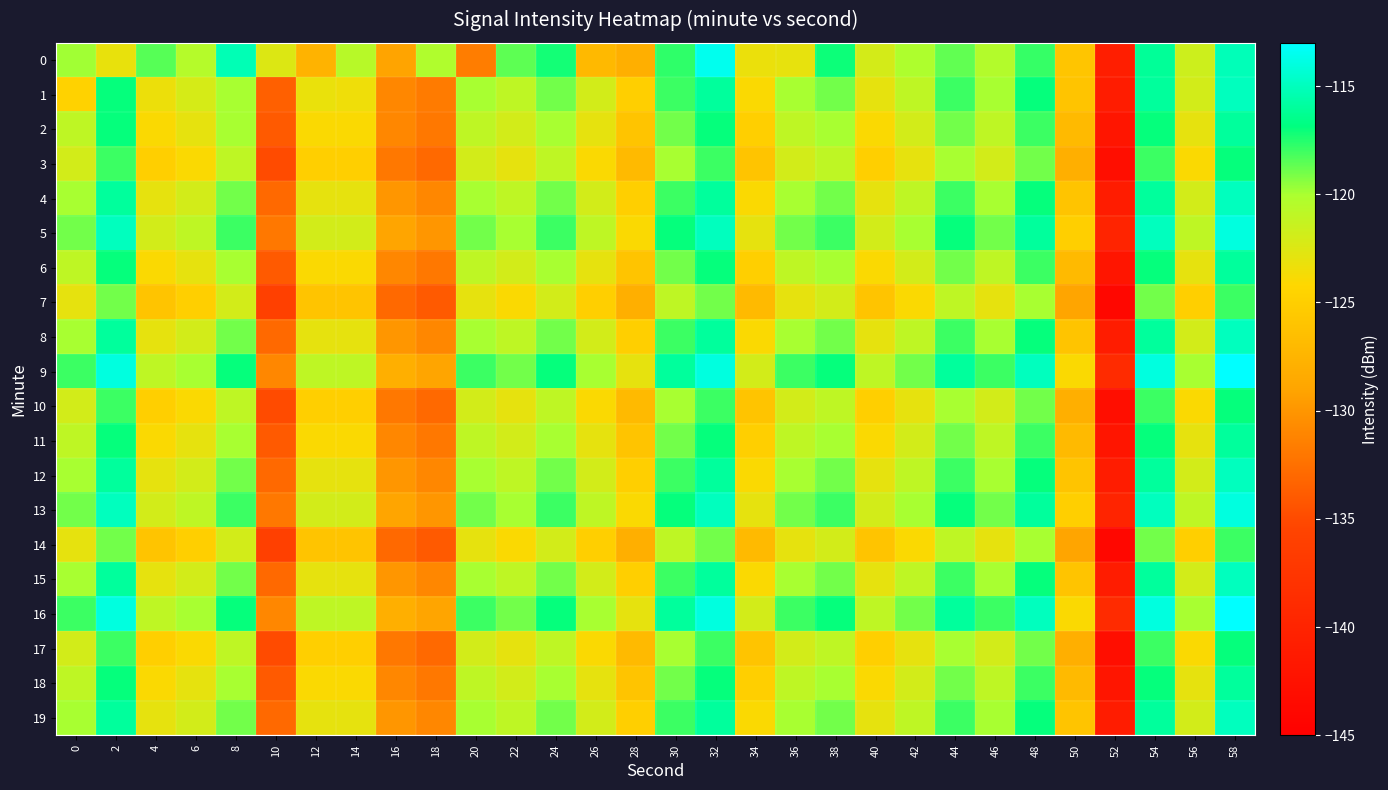

What is the smallest value displayed?

-144.0